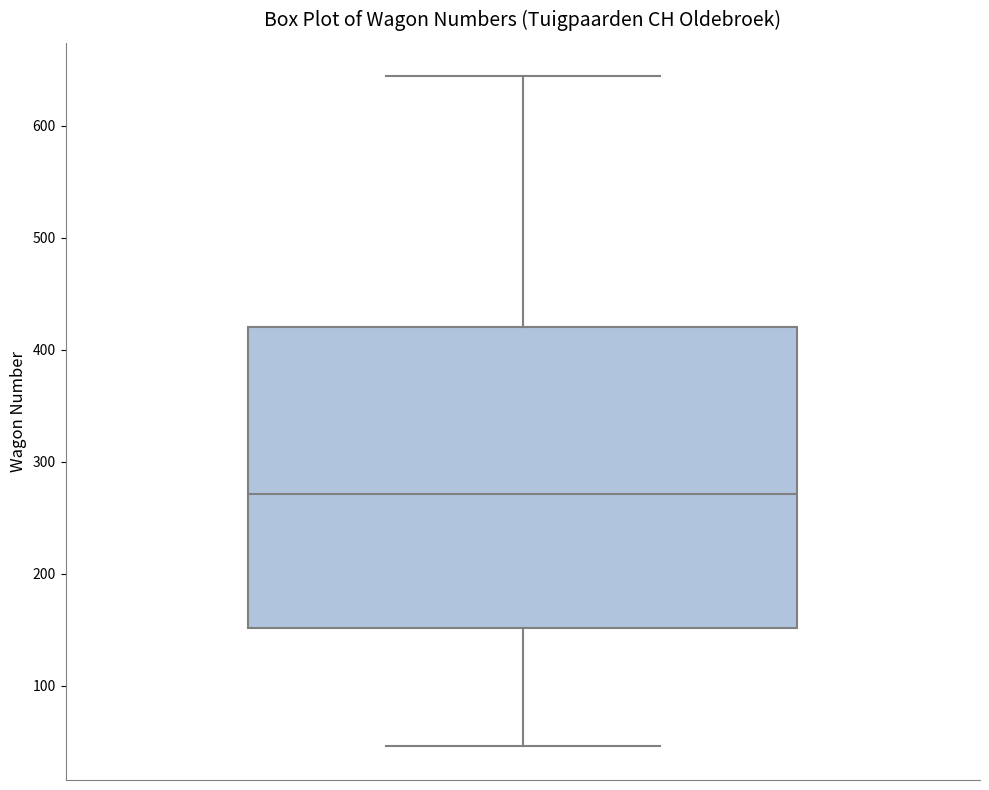

Where does the upper whisker of the box end on the y-axis? The values are not printed on the chart, so give them approximately, as read against the axis.

640